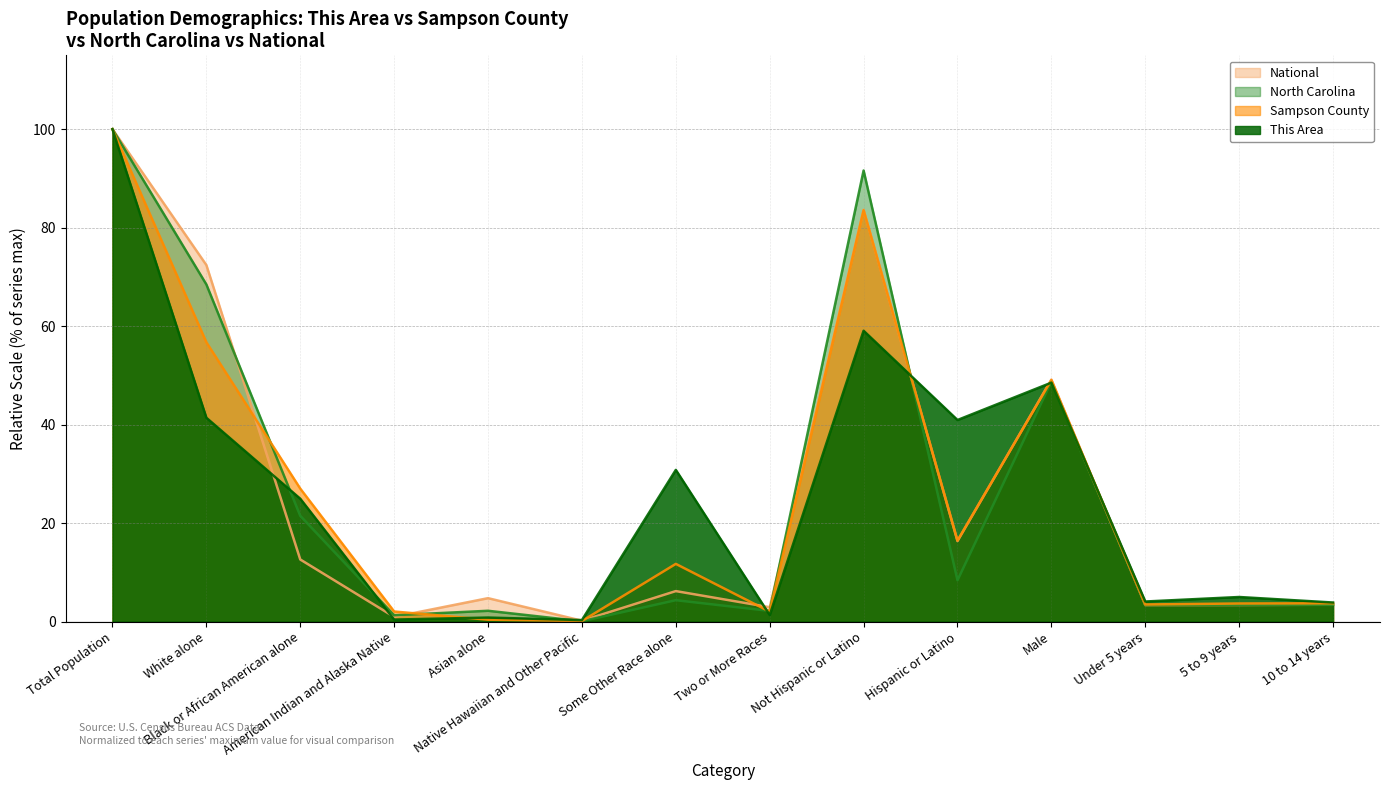

What is the maximum value for This Area?

100.0